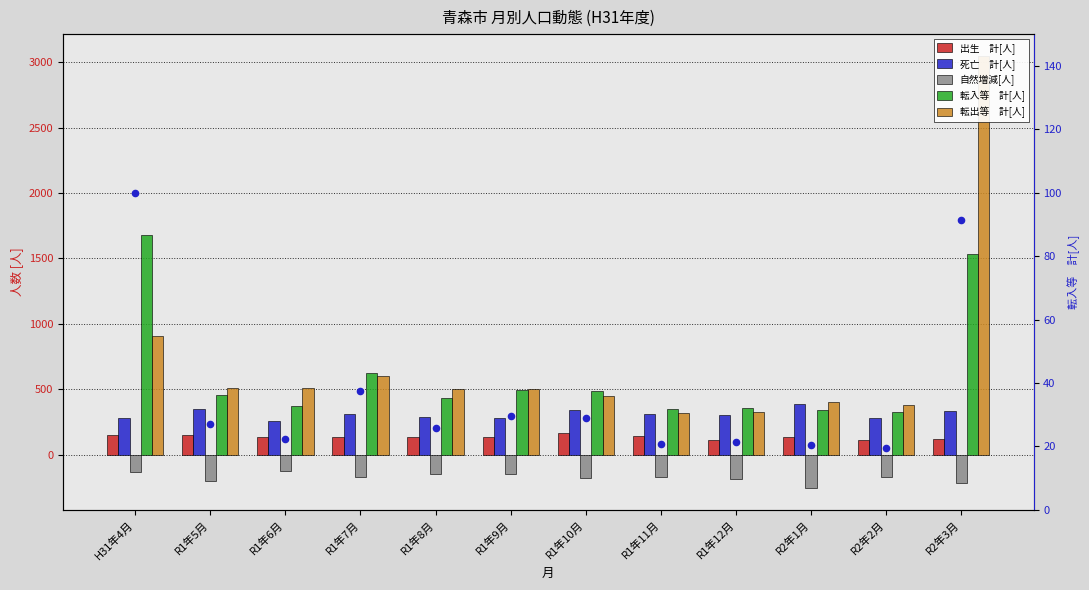

Is the value of 転入等(正規化) at R2年3月 greater than the value of 死亡　計[人] at R1年6月?

No